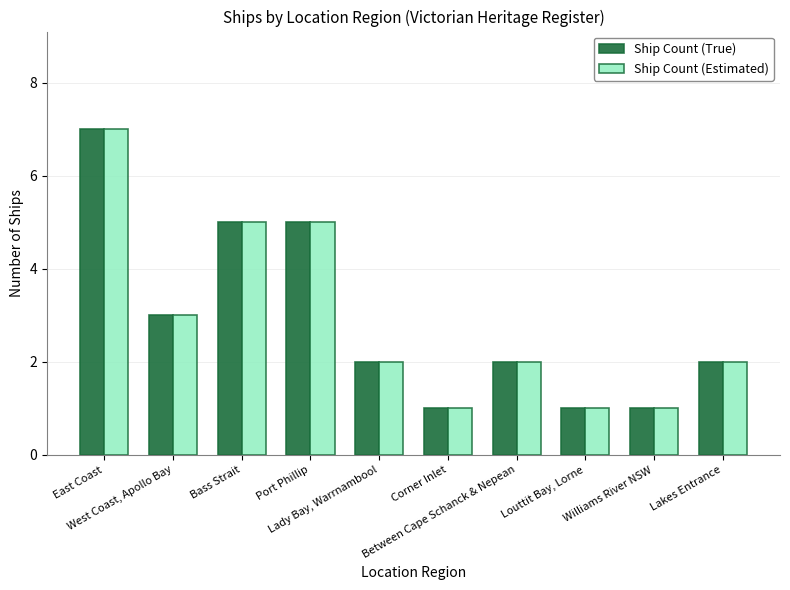

Reading left to right, transcribe all the data shown in this chart.

Ship Count (True): East Coast=7	West Coast, Apollo Bay=3	Bass Strait=5	Port Phillip=5	Lady Bay, Warrnambool=2	Corner Inlet=1	Between Cape Schanck & Nepean=2	Louttit Bay, Lorne=1	Williams River NSW=1	Lakes Entrance=2
Ship Count (Estimated): East Coast=7	West Coast, Apollo Bay=3	Bass Strait=5	Port Phillip=5	Lady Bay, Warrnambool=2	Corner Inlet=1	Between Cape Schanck & Nepean=2	Louttit Bay, Lorne=1	Williams River NSW=1	Lakes Entrance=2